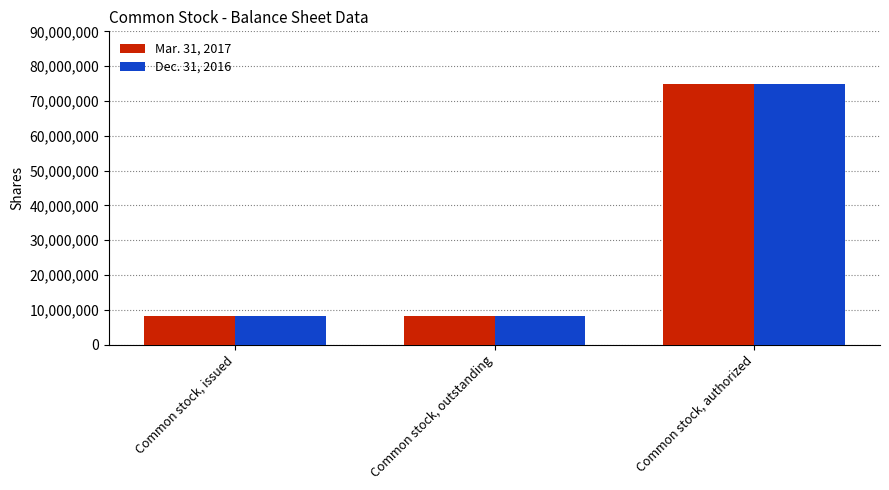

The Mar. 31, 2017 series shows 75000000 at Common stock, authorized. True or false?

True